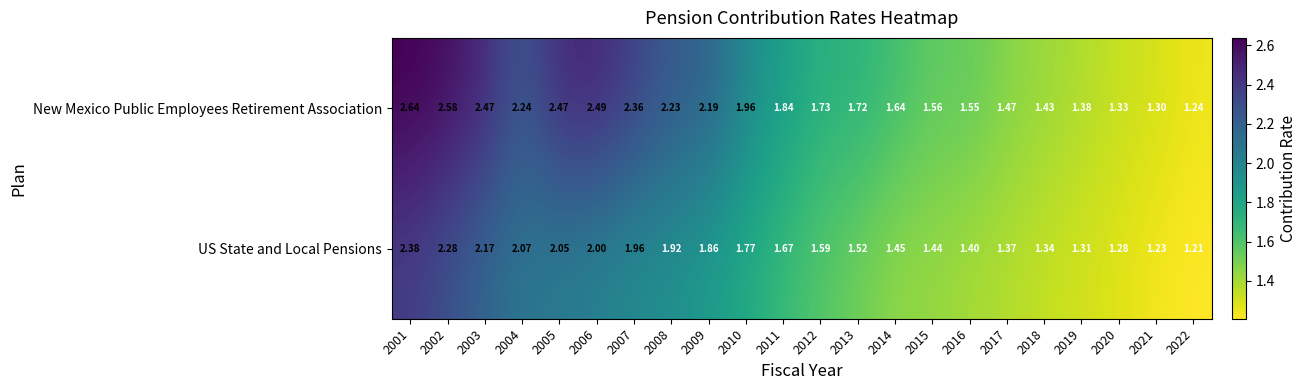

Which series has the largest range (max minus min)?

New Mexico Public Employees Retirement Association